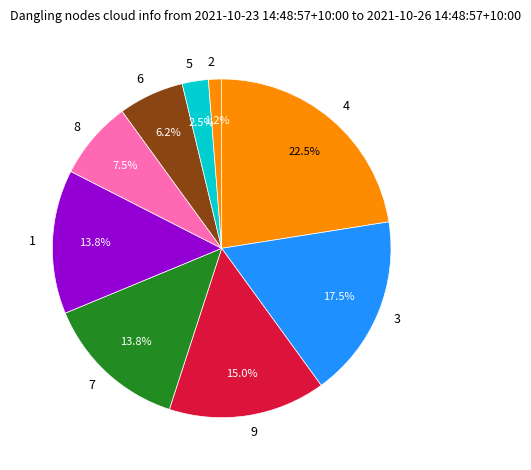

Do 7 and 1 together represent more than half of the pie?

No